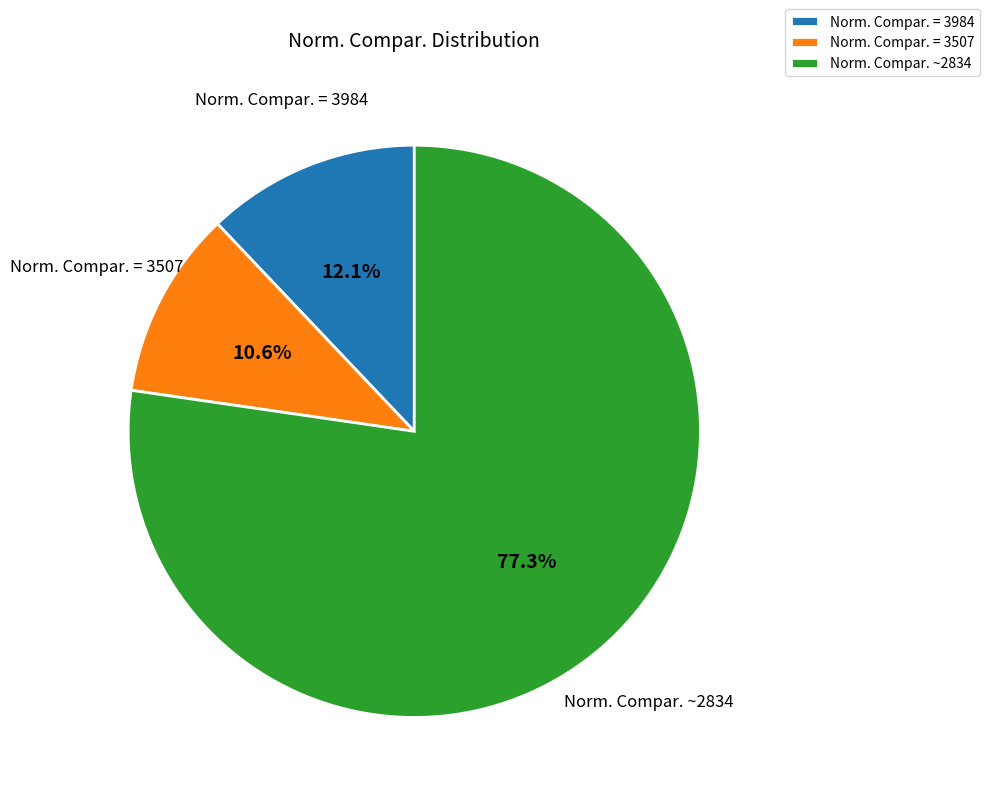

Rank the categories by value from highest to lowest.

Norm. Compar. ~2834, Norm. Compar. = 3984, Norm. Compar. = 3507